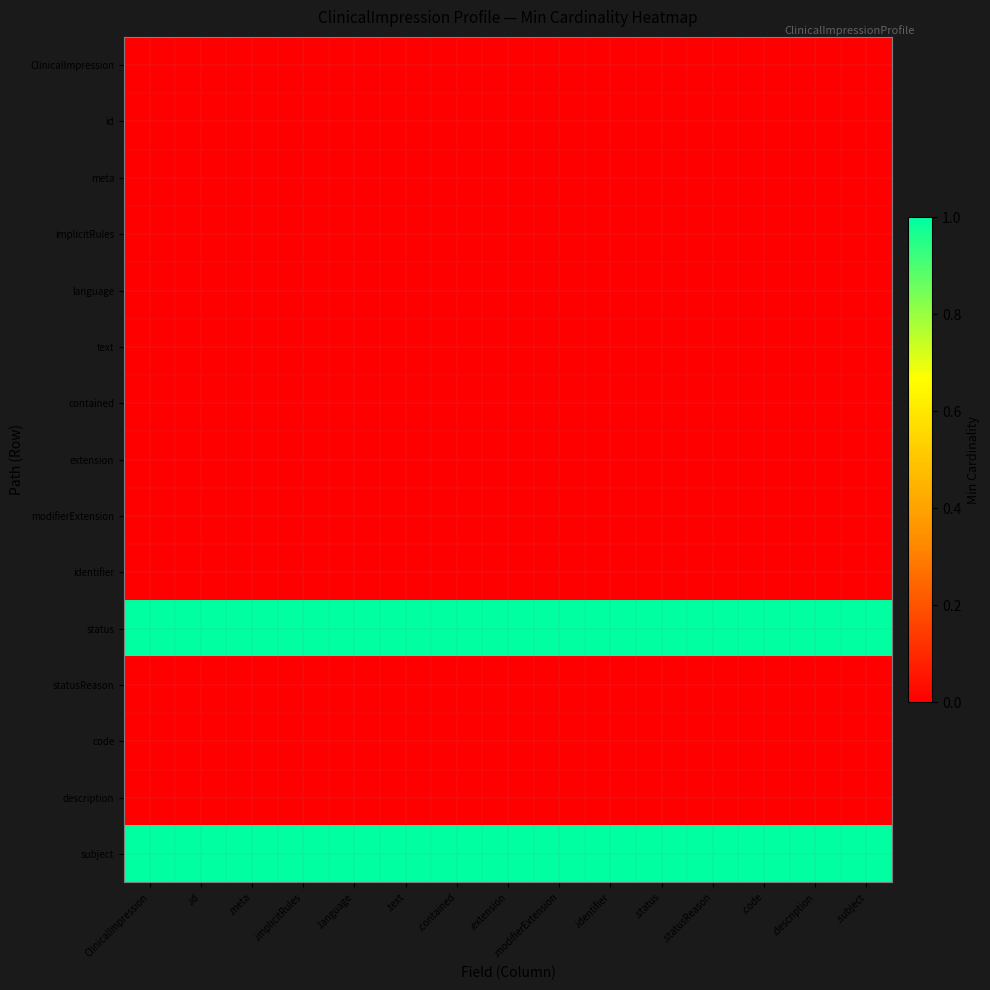

List the series in order of their peak value, highest first.

status, subject, ClinicalImpression, id, meta, implicitRules, language, text, contained, extension, modifierExtension, identifier, statusReason, code, description